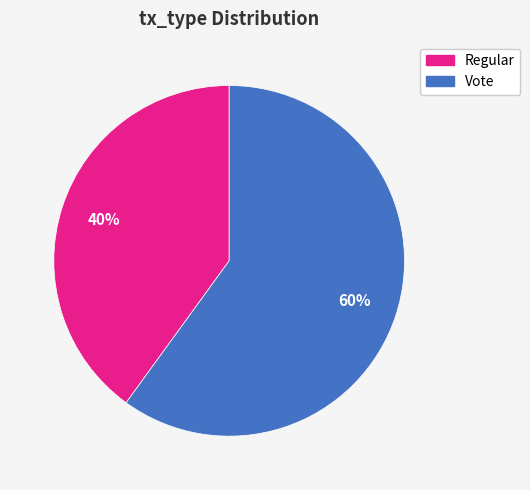

Rank the categories by value from highest to lowest.

Vote, Regular